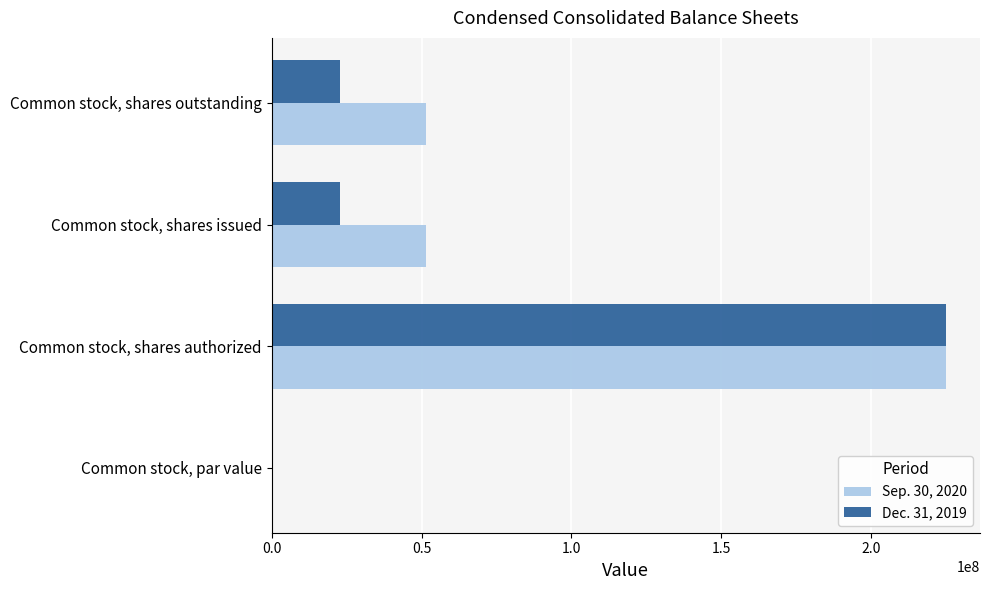

At which category is the sum across all series the highest?

Common stock, shares authorized